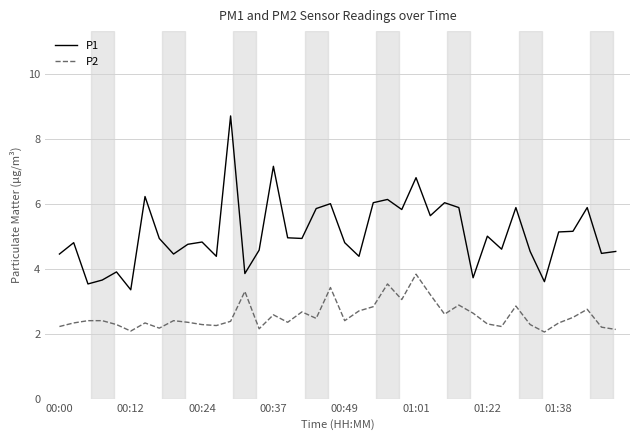

What are all the series names shown in the legend?

P1, P2